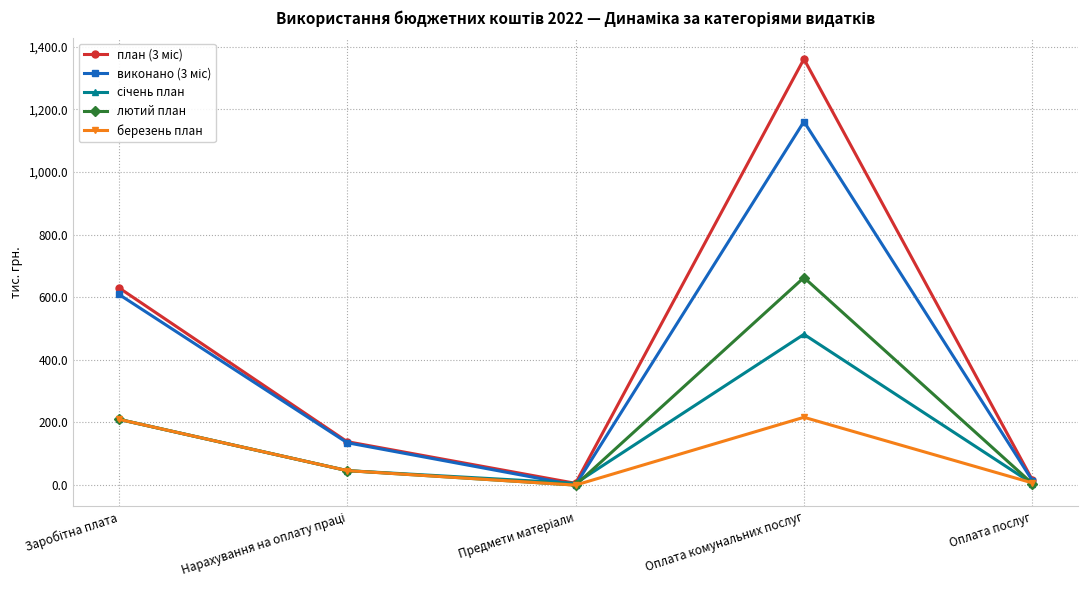

How many values in the березень план series are below 46?

2